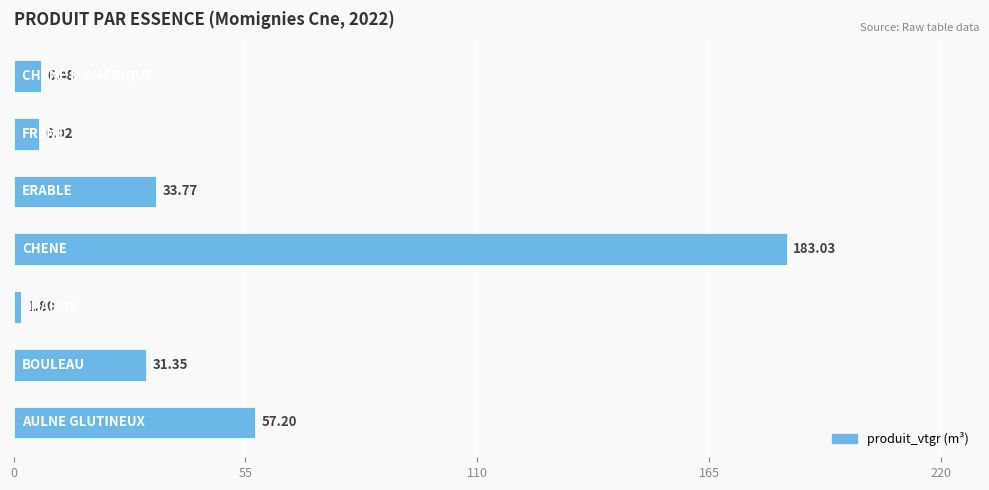

What is the average value?

45.7